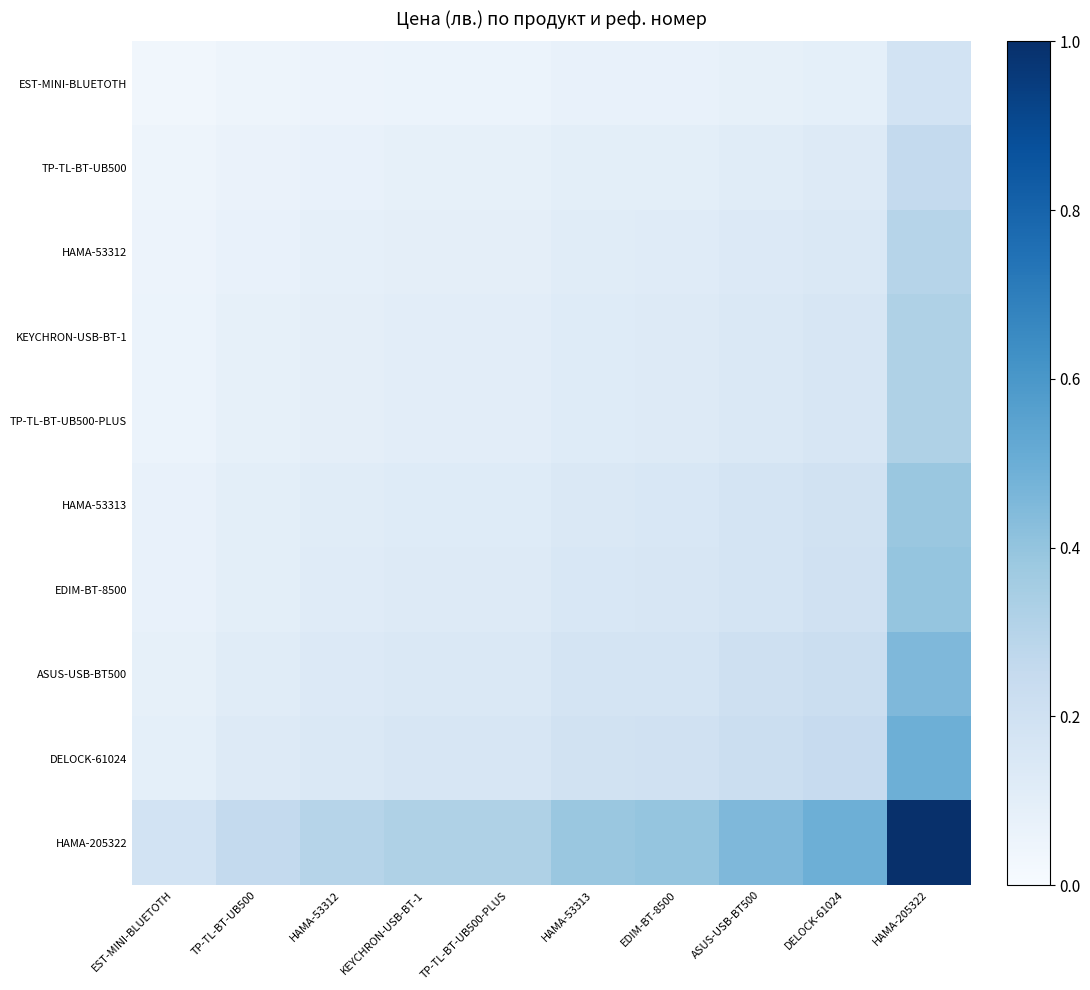

Reading left to right, extract all data points from this chart.

EST-MINI-BLUETOTH: EST-MINI-BLUETOTH=0.0	TP-TL-BT-UB500=0.0	HAMA-53312=0.1	KEYCHRON-USB-BT-1=0.1	TP-TL-BT-UB500-PLUS=0.1	HAMA-53313=0.1	EDIM-BT-8500=0.1	ASUS-USB-BT500=0.1	DELOCK-61024=0.1	HAMA-205322=0.2
TP-TL-BT-UB500: EST-MINI-BLUETOTH=0.0	TP-TL-BT-UB500=0.1	HAMA-53312=0.1	KEYCHRON-USB-BT-1=0.1	TP-TL-BT-UB500-PLUS=0.1	HAMA-53313=0.1	EDIM-BT-8500=0.1	ASUS-USB-BT500=0.1	DELOCK-61024=0.1	HAMA-205322=0.3
HAMA-53312: EST-MINI-BLUETOTH=0.1	TP-TL-BT-UB500=0.1	HAMA-53312=0.1	KEYCHRON-USB-BT-1=0.1	TP-TL-BT-UB500-PLUS=0.1	HAMA-53313=0.1	EDIM-BT-8500=0.1	ASUS-USB-BT500=0.1	DELOCK-61024=0.1	HAMA-205322=0.3
KEYCHRON-USB-BT-1: EST-MINI-BLUETOTH=0.1	TP-TL-BT-UB500=0.1	HAMA-53312=0.1	KEYCHRON-USB-BT-1=0.1	TP-TL-BT-UB500-PLUS=0.1	HAMA-53313=0.1	EDIM-BT-8500=0.1	ASUS-USB-BT500=0.1	DELOCK-61024=0.2	HAMA-205322=0.3
TP-TL-BT-UB500-PLUS: EST-MINI-BLUETOTH=0.1	TP-TL-BT-UB500=0.1	HAMA-53312=0.1	KEYCHRON-USB-BT-1=0.1	TP-TL-BT-UB500-PLUS=0.1	HAMA-53313=0.1	EDIM-BT-8500=0.1	ASUS-USB-BT500=0.1	DELOCK-61024=0.2	HAMA-205322=0.3
HAMA-53313: EST-MINI-BLUETOTH=0.1	TP-TL-BT-UB500=0.1	HAMA-53312=0.1	KEYCHRON-USB-BT-1=0.1	TP-TL-BT-UB500-PLUS=0.1	HAMA-53313=0.1	EDIM-BT-8500=0.2	ASUS-USB-BT500=0.2	DELOCK-61024=0.2	HAMA-205322=0.4
EDIM-BT-8500: EST-MINI-BLUETOTH=0.1	TP-TL-BT-UB500=0.1	HAMA-53312=0.1	KEYCHRON-USB-BT-1=0.1	TP-TL-BT-UB500-PLUS=0.1	HAMA-53313=0.2	EDIM-BT-8500=0.2	ASUS-USB-BT500=0.2	DELOCK-61024=0.2	HAMA-205322=0.4
ASUS-USB-BT500: EST-MINI-BLUETOTH=0.1	TP-TL-BT-UB500=0.1	HAMA-53312=0.1	KEYCHRON-USB-BT-1=0.1	TP-TL-BT-UB500-PLUS=0.1	HAMA-53313=0.2	EDIM-BT-8500=0.2	ASUS-USB-BT500=0.2	DELOCK-61024=0.2	HAMA-205322=0.5
DELOCK-61024: EST-MINI-BLUETOTH=0.1	TP-TL-BT-UB500=0.1	HAMA-53312=0.1	KEYCHRON-USB-BT-1=0.2	TP-TL-BT-UB500-PLUS=0.2	HAMA-53313=0.2	EDIM-BT-8500=0.2	ASUS-USB-BT500=0.2	DELOCK-61024=0.2	HAMA-205322=0.5
HAMA-205322: EST-MINI-BLUETOTH=0.2	TP-TL-BT-UB500=0.3	HAMA-53312=0.3	KEYCHRON-USB-BT-1=0.3	TP-TL-BT-UB500-PLUS=0.3	HAMA-53313=0.4	EDIM-BT-8500=0.4	ASUS-USB-BT500=0.5	DELOCK-61024=0.5	HAMA-205322=1.0